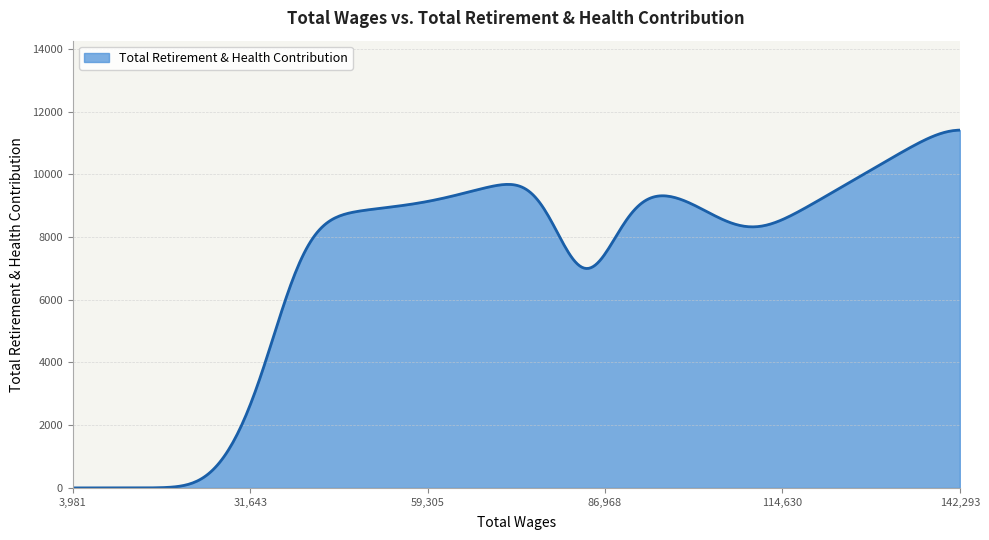

What is the difference between the maximum and minimum values?

11411.8